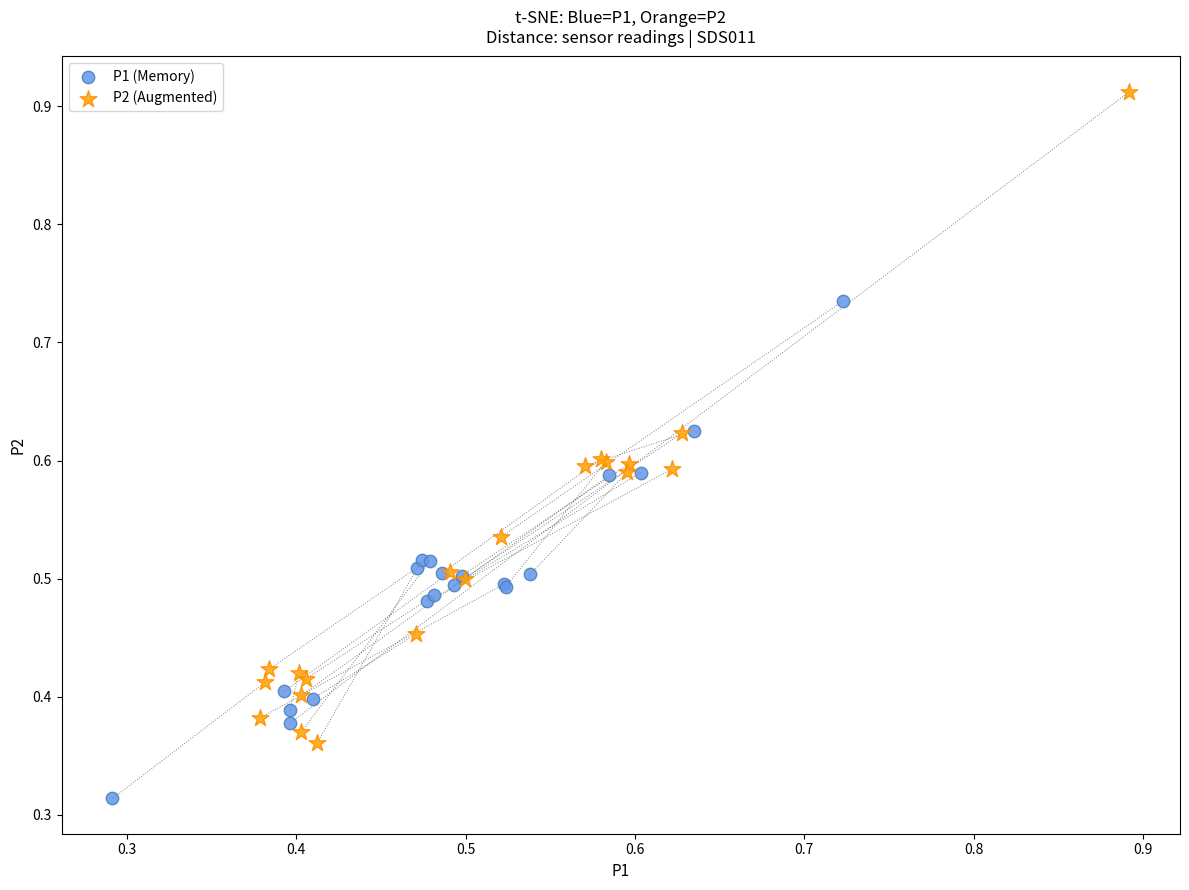

Which series has the widest spread of Y values?

P2 (Augmented)